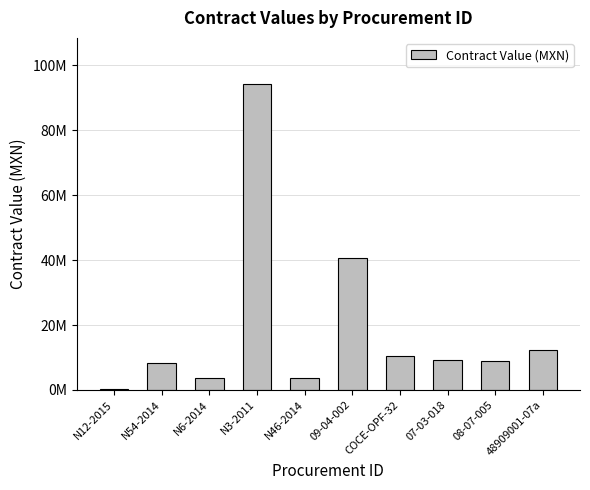

What is the difference between the second highest and minimum values?

40518528.4